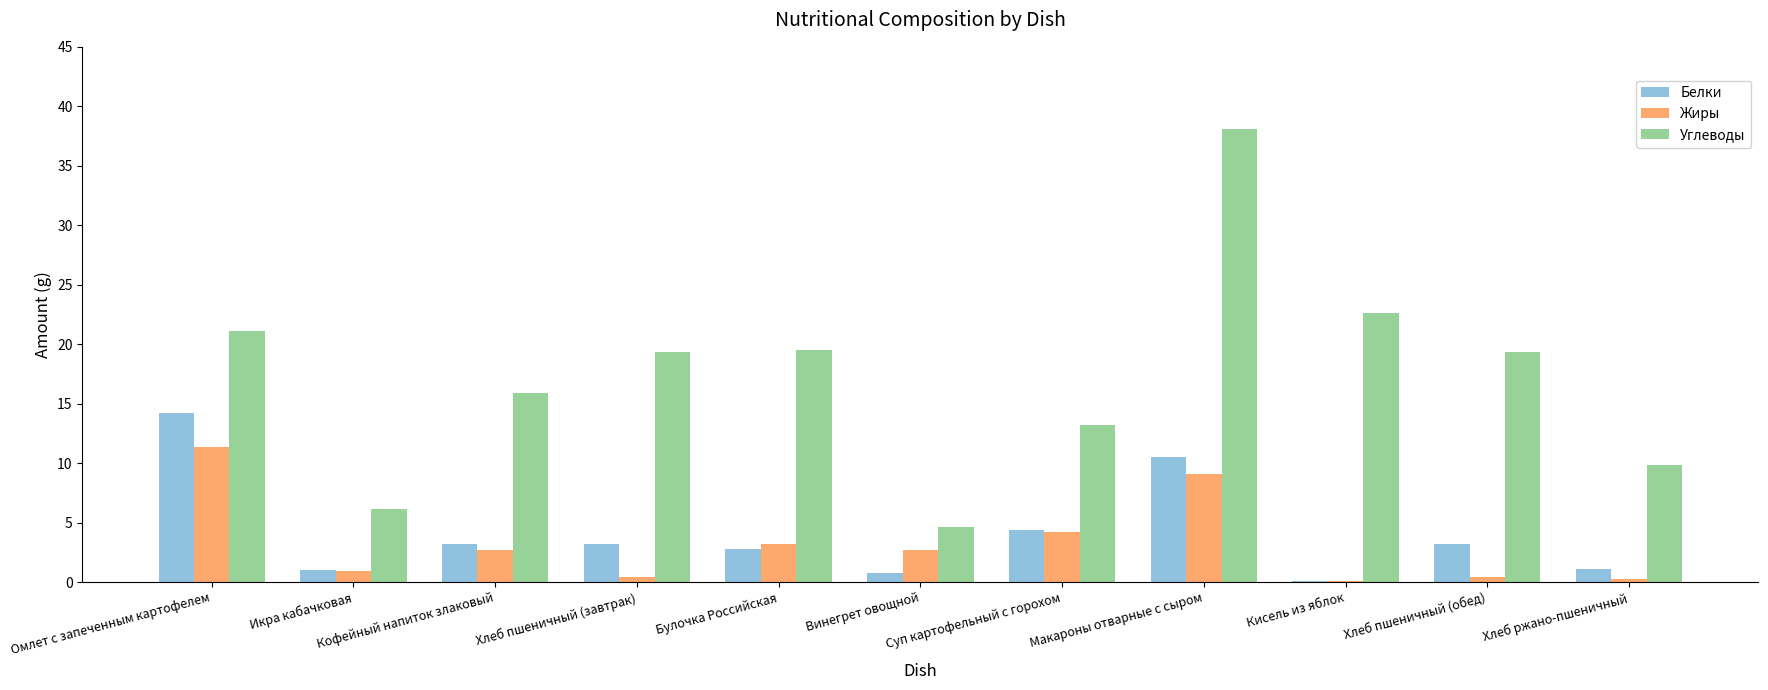

Which series has the largest total across all categories?

Углеводы